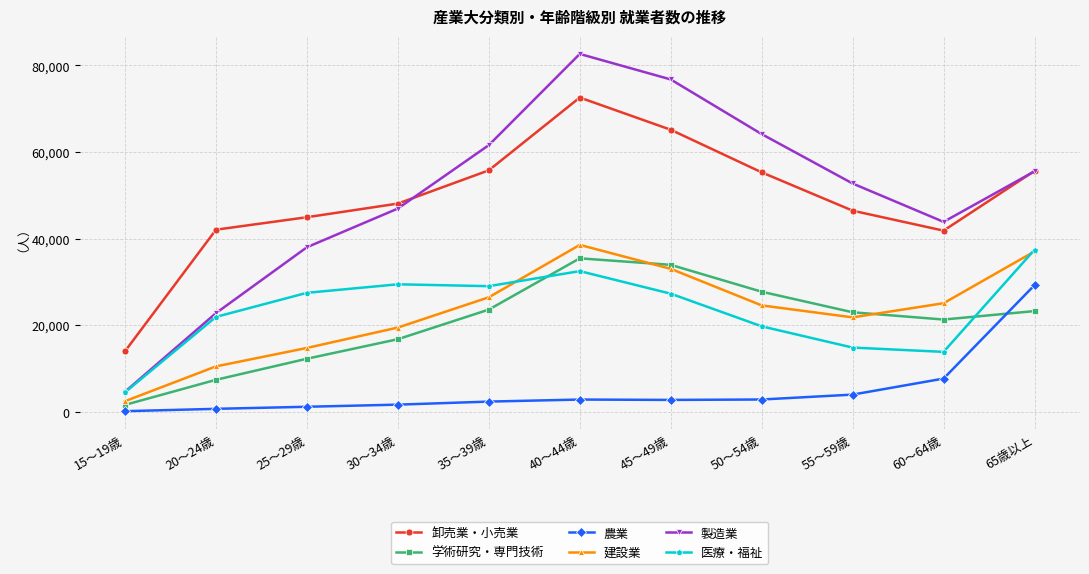

Between 30～34歳 and 40～44歳, which series saw the biggest shift?

製造業